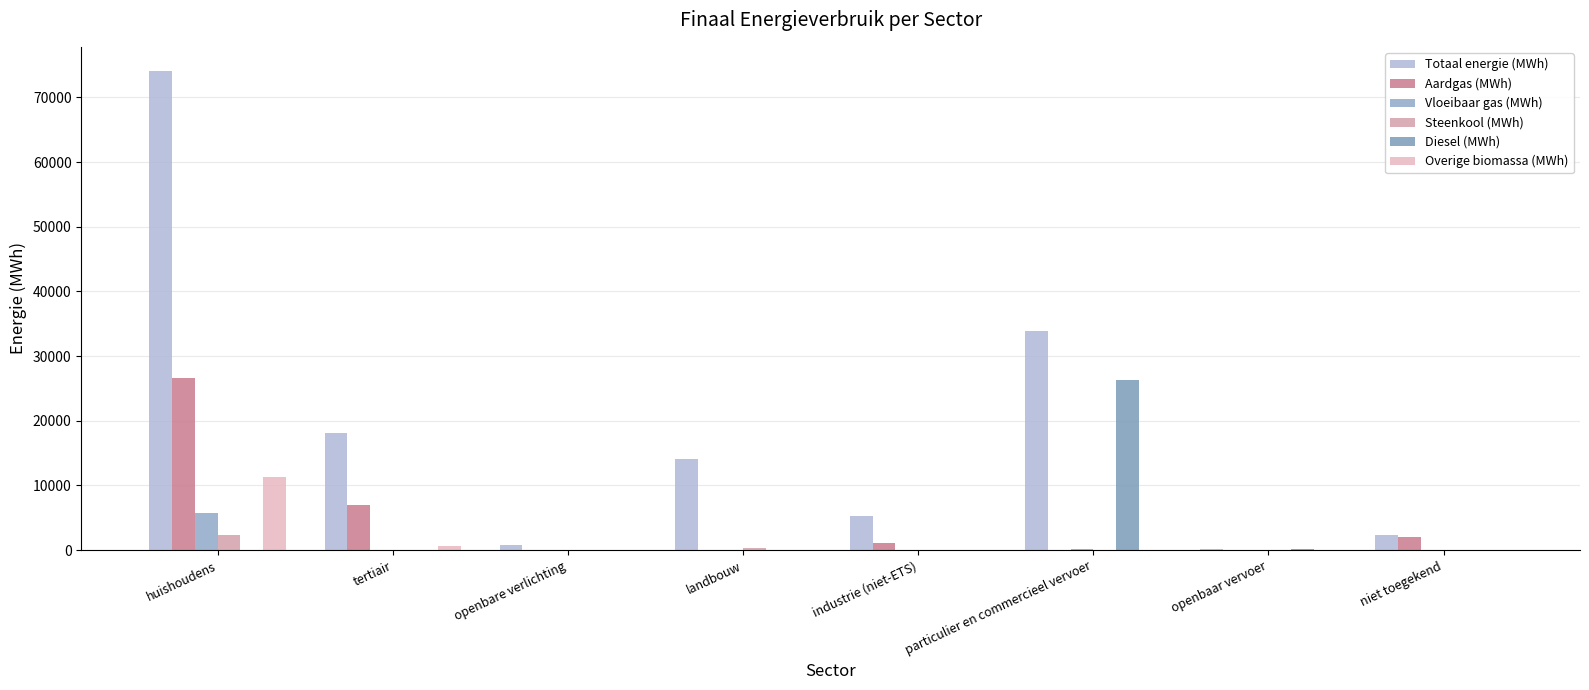

What is the difference between the Aardgas (MWh) values at particulier en commercieel vervoer and industrie (niet-ETS)?

1088.8